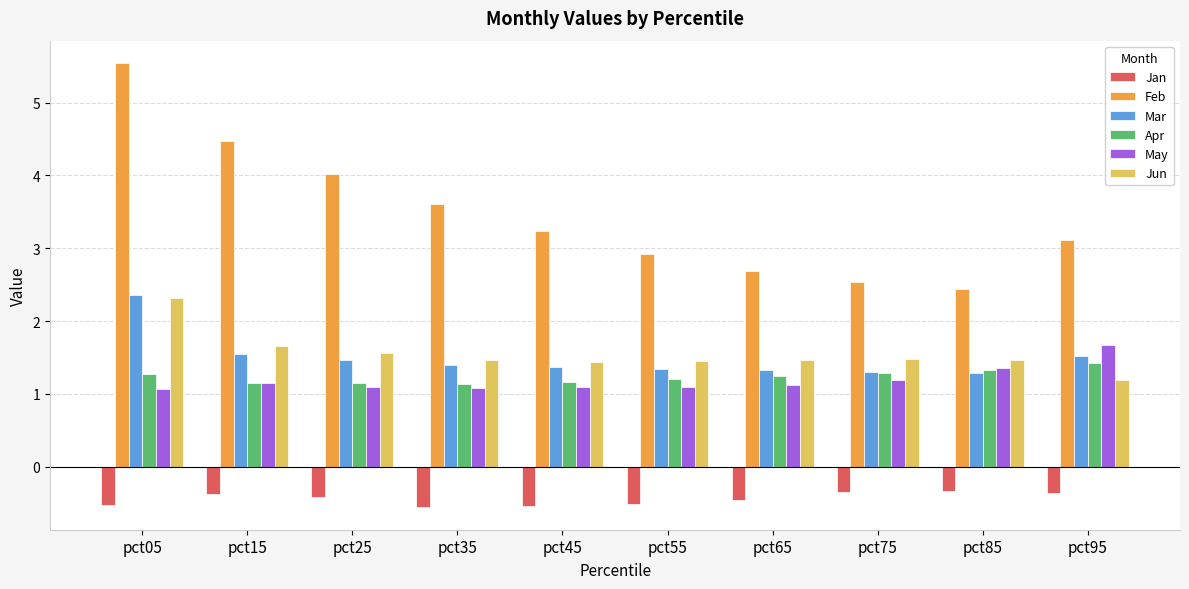

What is the difference between the maximum and minimum values in the Mar series?

1.1